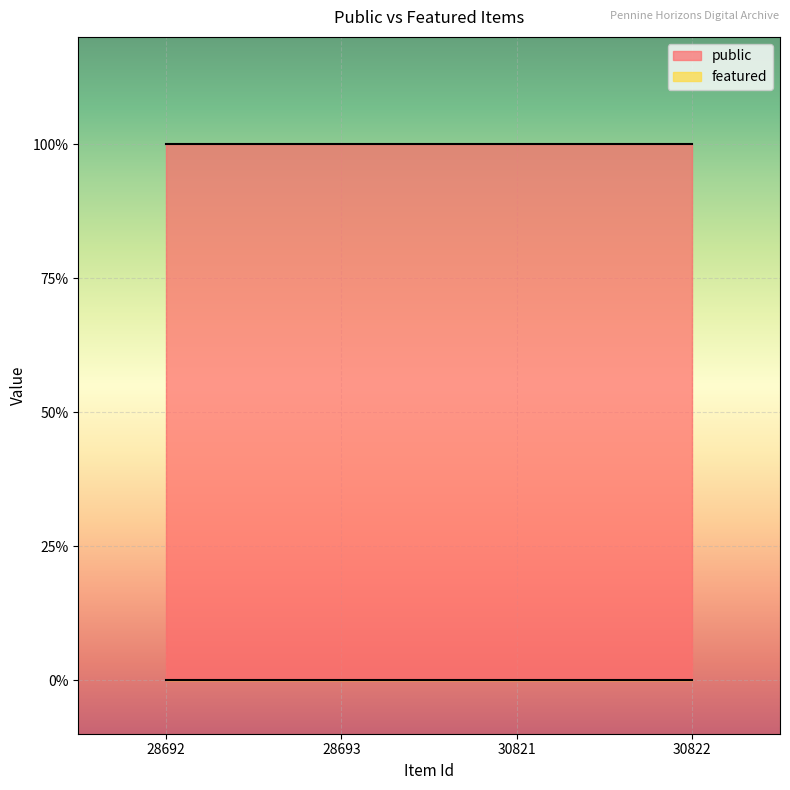

At which label does public reach its peak?

28692